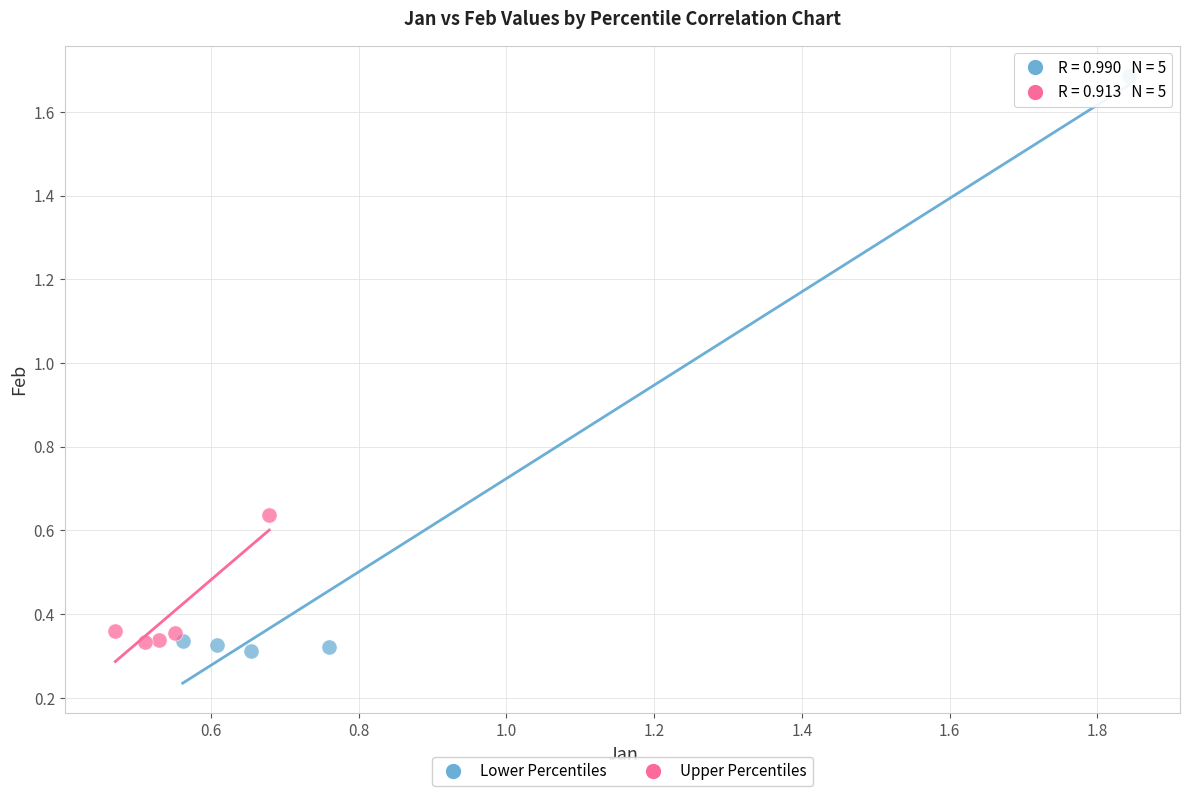

Which series has the widest spread of Y values?

Lower Percentiles